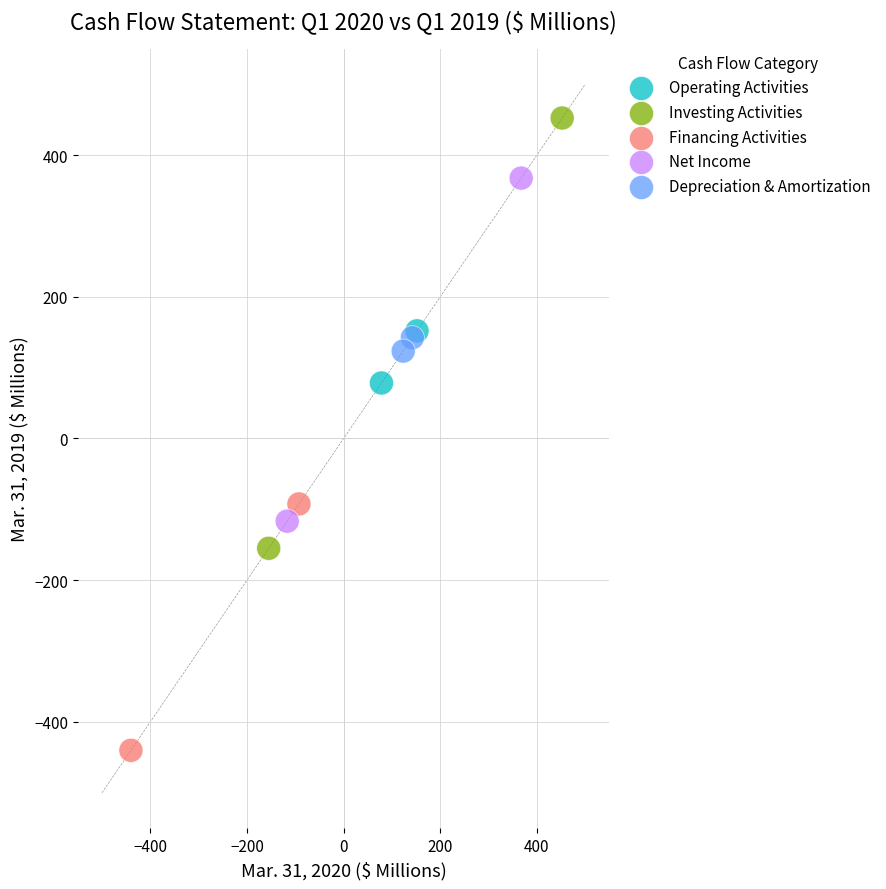

What are all the series names shown in the legend?

Operating Activities, Investing Activities, Financing Activities, Net Income, Depreciation & Amortization